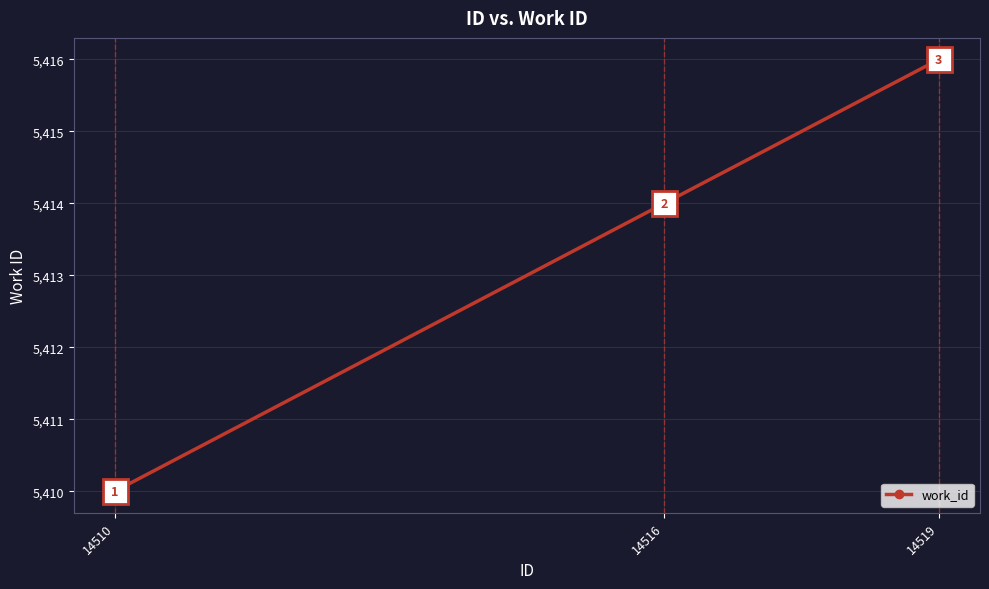

List the labels in order of value, largest first.

14519, 14516, 14510